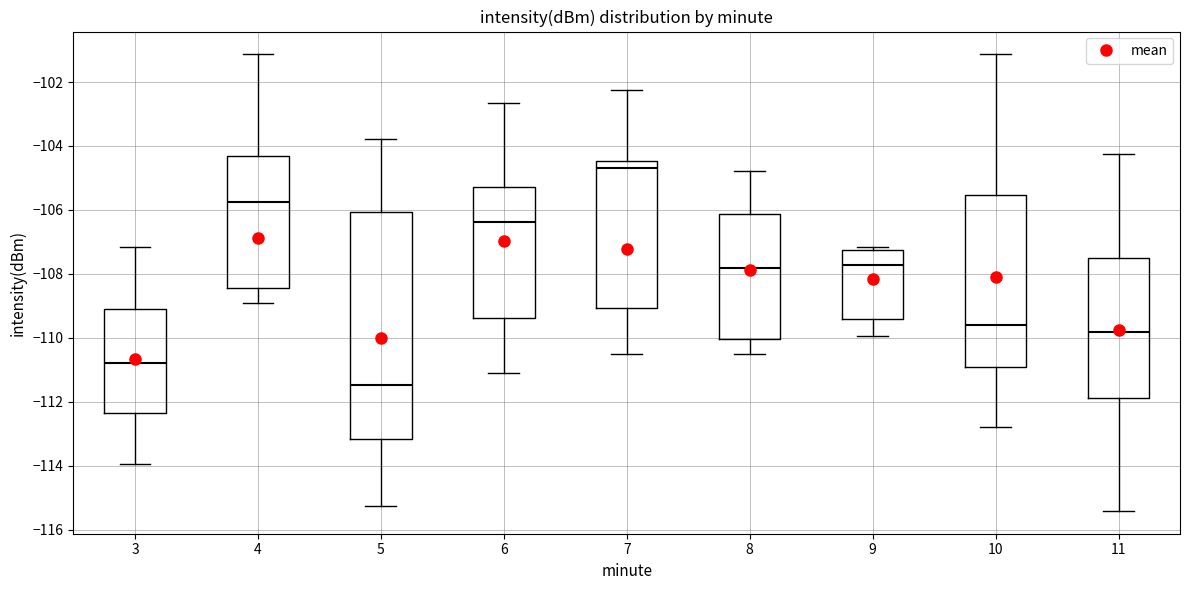

Where is the lower edge of the box at x = 7 on the y-axis? The values are not printed on the chart, so give them approximately, as read against the axis.

-109.0